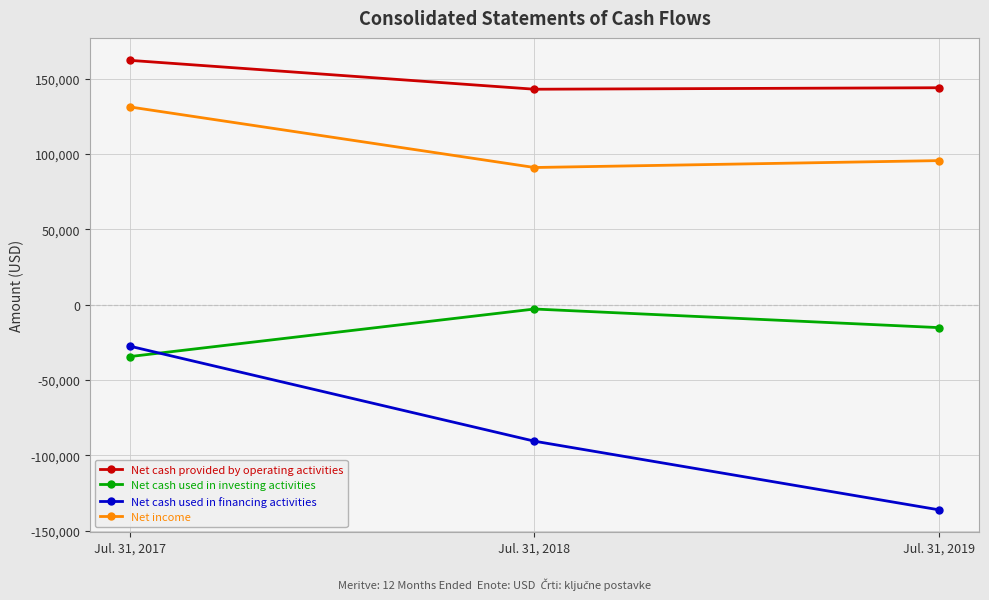

Which series changed the most between Jul. 31, 2017 and Jul. 31, 2018?

Net cash used in financing activities